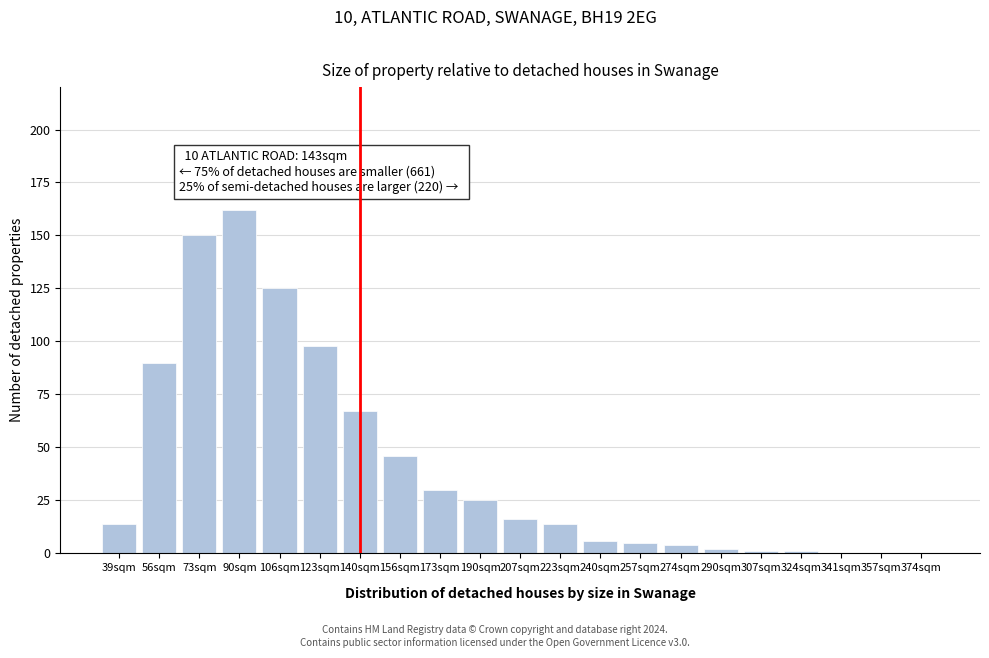

Reading left to right, what are all the values shown in this chart?

39sqm=14	56sqm=90	73sqm=150	90sqm=162	106sqm=125	123sqm=98	140sqm=67	156sqm=46	173sqm=30	190sqm=25	207sqm=16	223sqm=14	240sqm=6	257sqm=5	274sqm=4	290sqm=2	307sqm=1	324sqm=1	341sqm=0	357sqm=0	374sqm=0